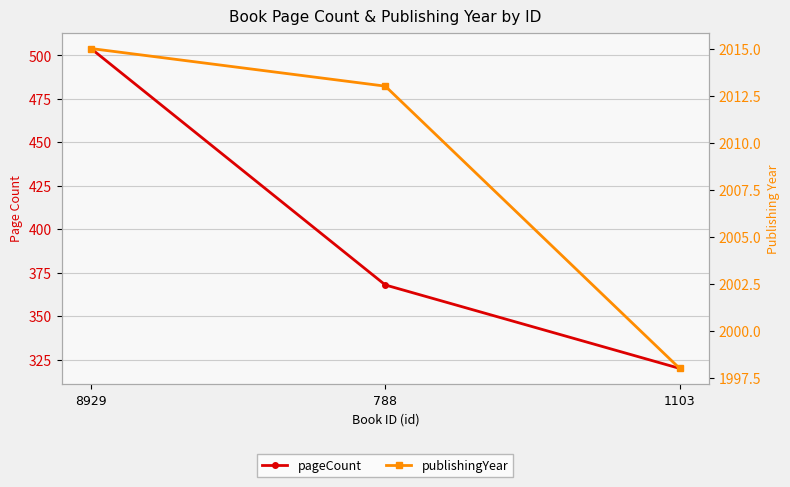

Which has a higher value, 1103 or 8929?

8929